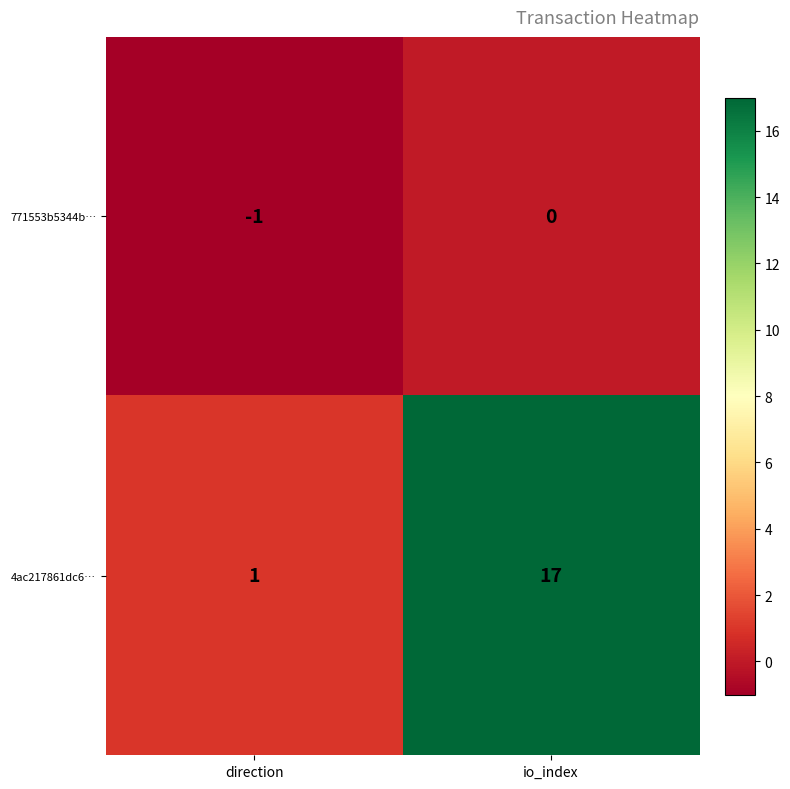

How many distinct data groups are displayed?

2